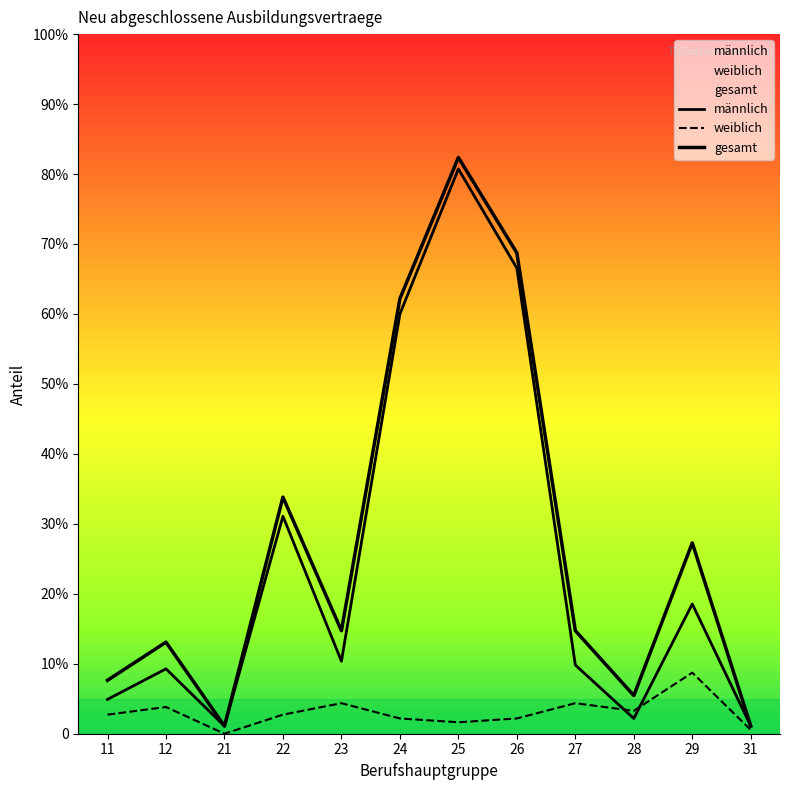

Which series has the largest total across all categories?

gesamt